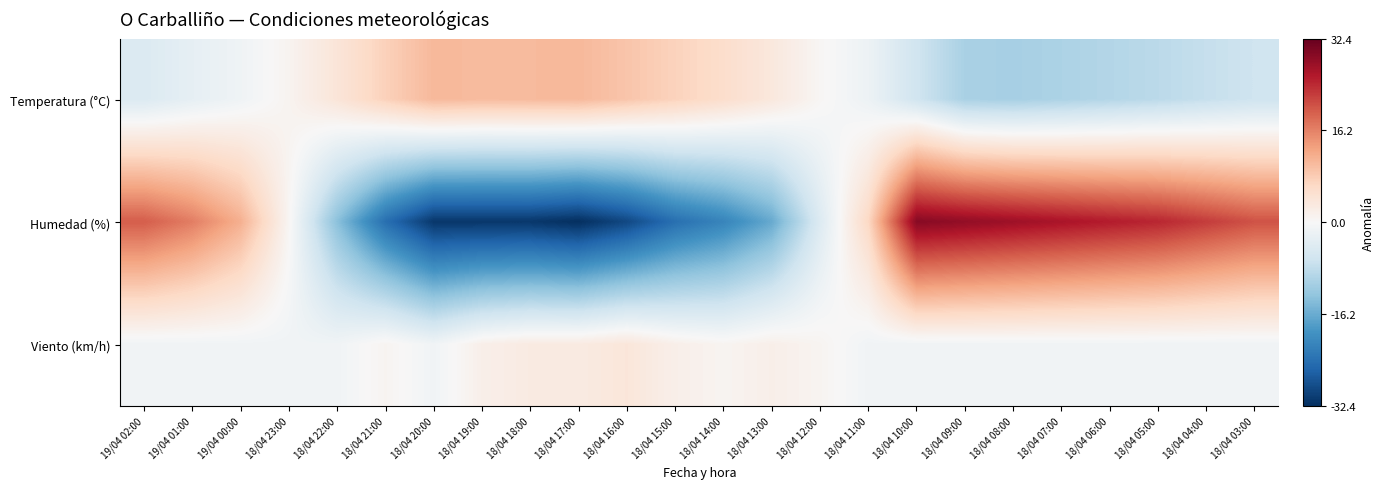

What is the difference between the highest and lowest values at 18/04 18:00?

41.8